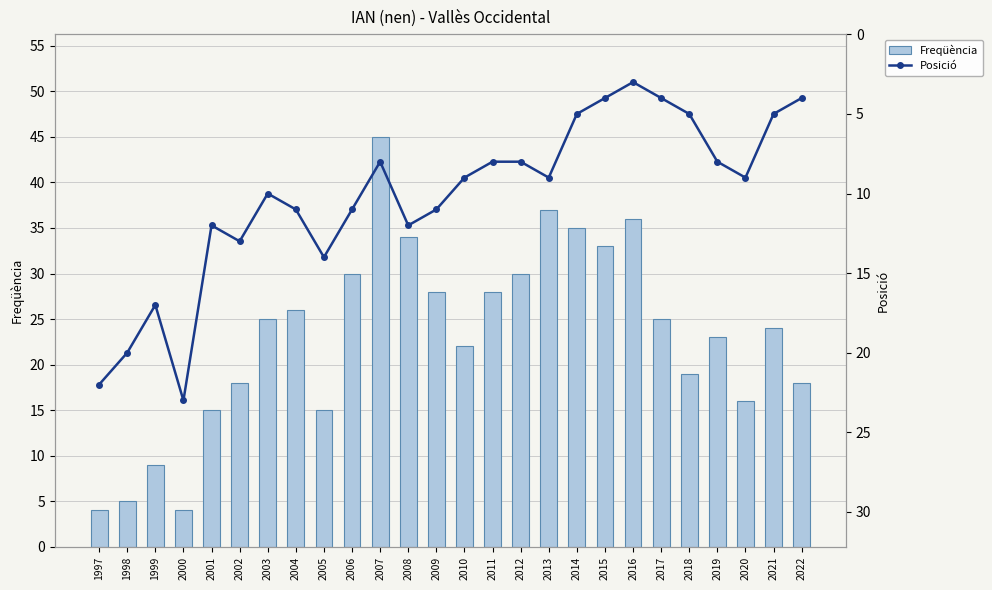

Which series has the widest spread of values?

Freqüència